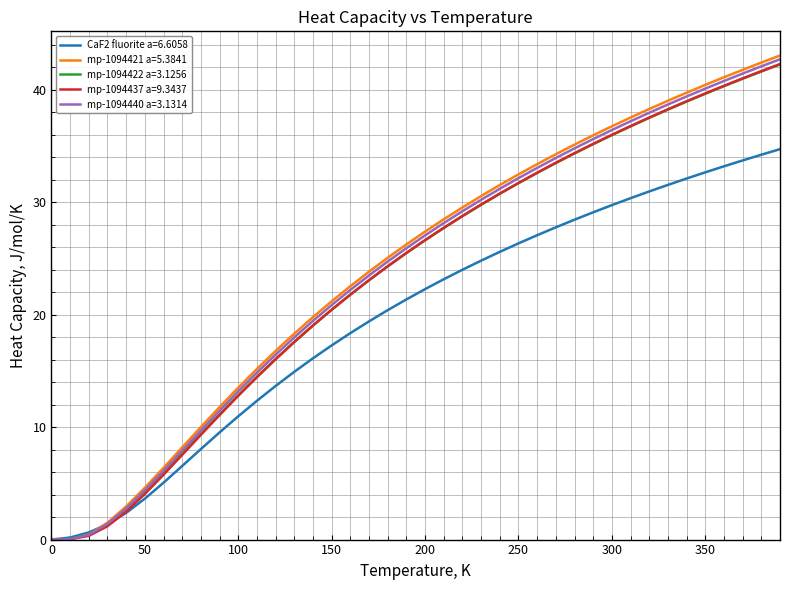

What is the maximum value shown in the chart?

43.0